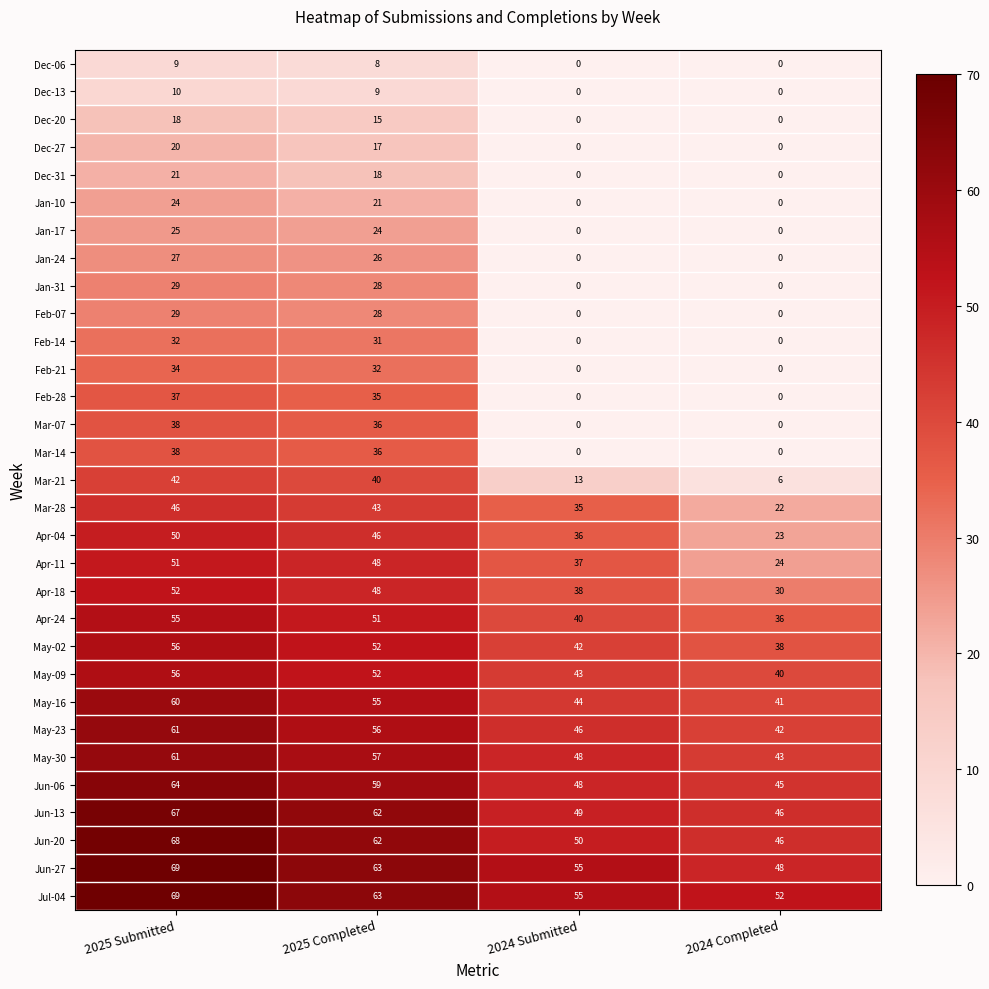

What is the spread (max minus min) of values at 2024 Completed?

52